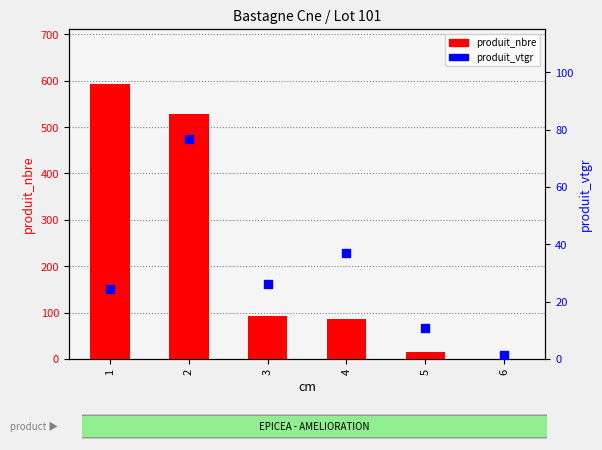

What is the total value across all series at 1?

617.4